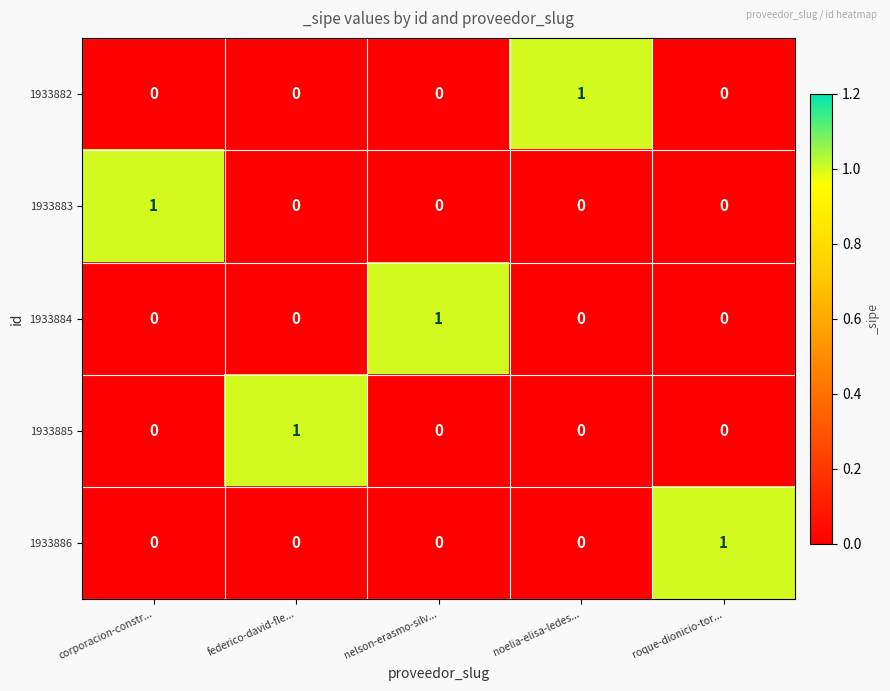

Reading right to left, what are all the values shown in this chart?

1933882: roque-dionicio-tor...=0	noelia-elisa-ledes...=1	nelson-erasmo-silv...=0	federico-david-fle...=0	corporacion-constr...=0
1933883: roque-dionicio-tor...=0	noelia-elisa-ledes...=0	nelson-erasmo-silv...=0	federico-david-fle...=0	corporacion-constr...=1
1933884: roque-dionicio-tor...=0	noelia-elisa-ledes...=0	nelson-erasmo-silv...=1	federico-david-fle...=0	corporacion-constr...=0
1933885: roque-dionicio-tor...=0	noelia-elisa-ledes...=0	nelson-erasmo-silv...=0	federico-david-fle...=1	corporacion-constr...=0
1933886: roque-dionicio-tor...=1	noelia-elisa-ledes...=0	nelson-erasmo-silv...=0	federico-david-fle...=0	corporacion-constr...=0